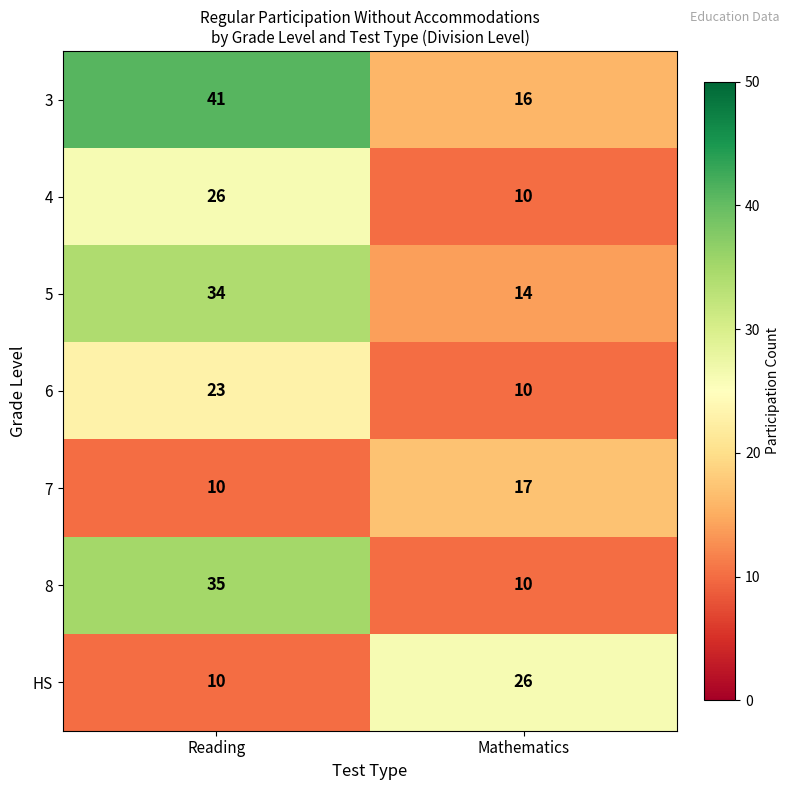

What is the difference between the 8 values at Reading and Mathematics?

25